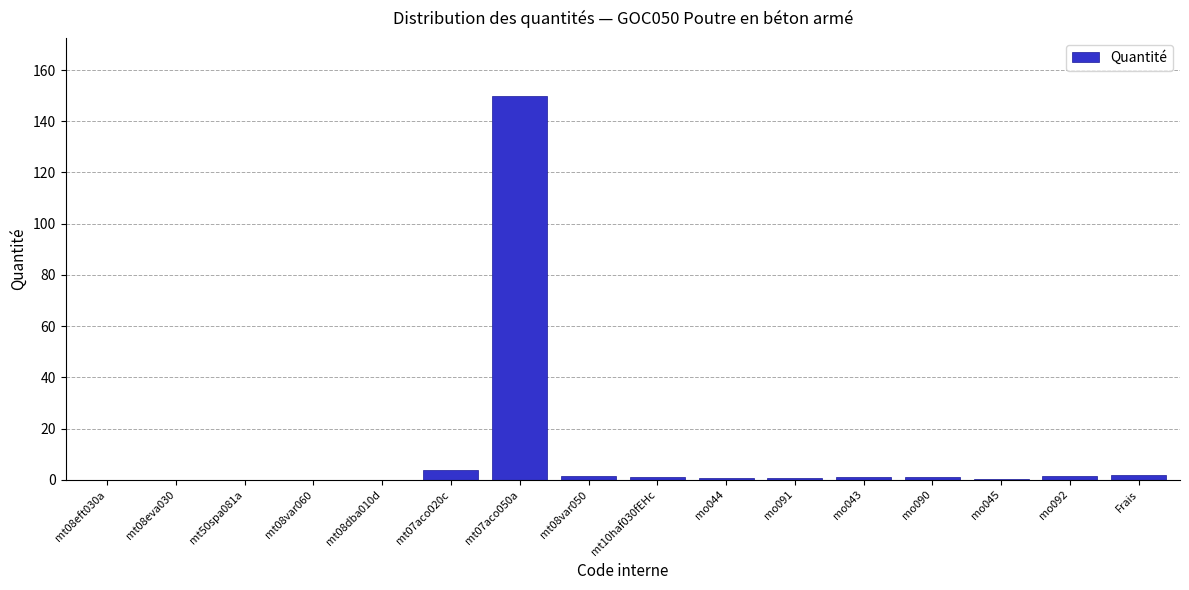

Which category has the highest value across all series?

mt07aco050a